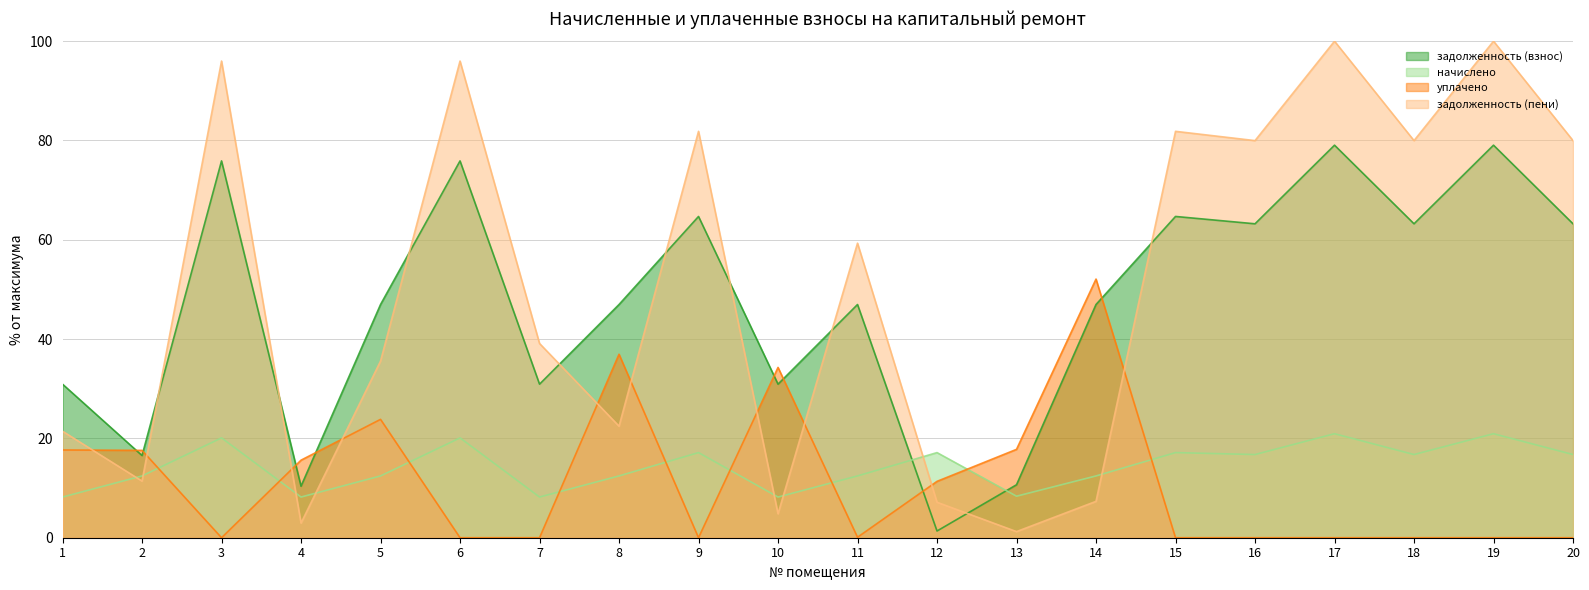

What is the value of the задолженность (пени) point at the 3rd from the left?

96.0